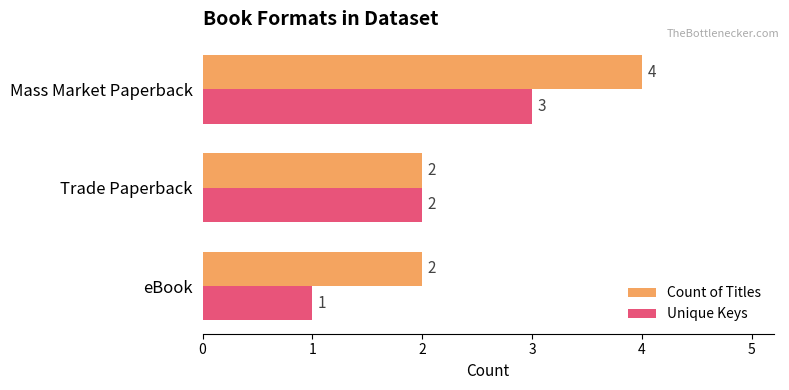

Which label corresponds to the largest value in the chart?

Mass Market Paperback